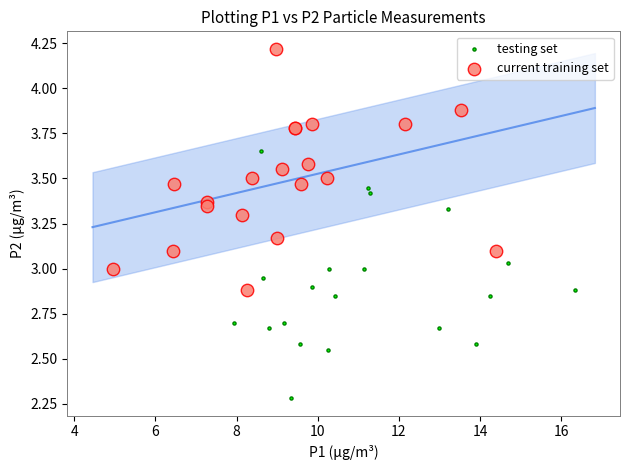

What are all the series names shown in the legend?

testing set, current training set